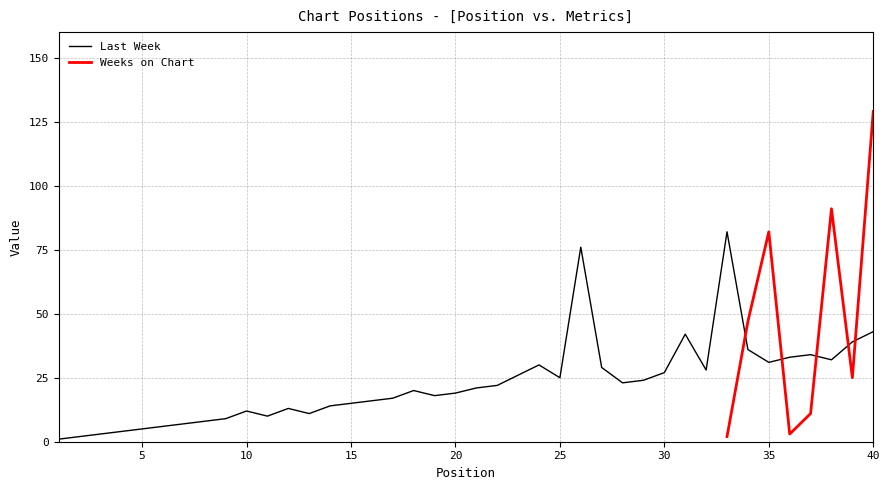

What is the highest value of the Last Week series?

82